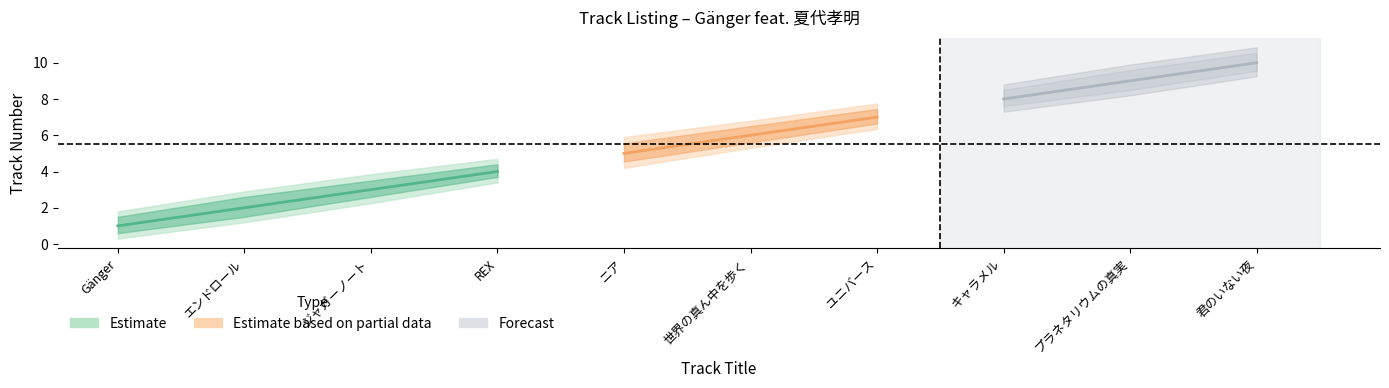

What position from the left is REX?

4